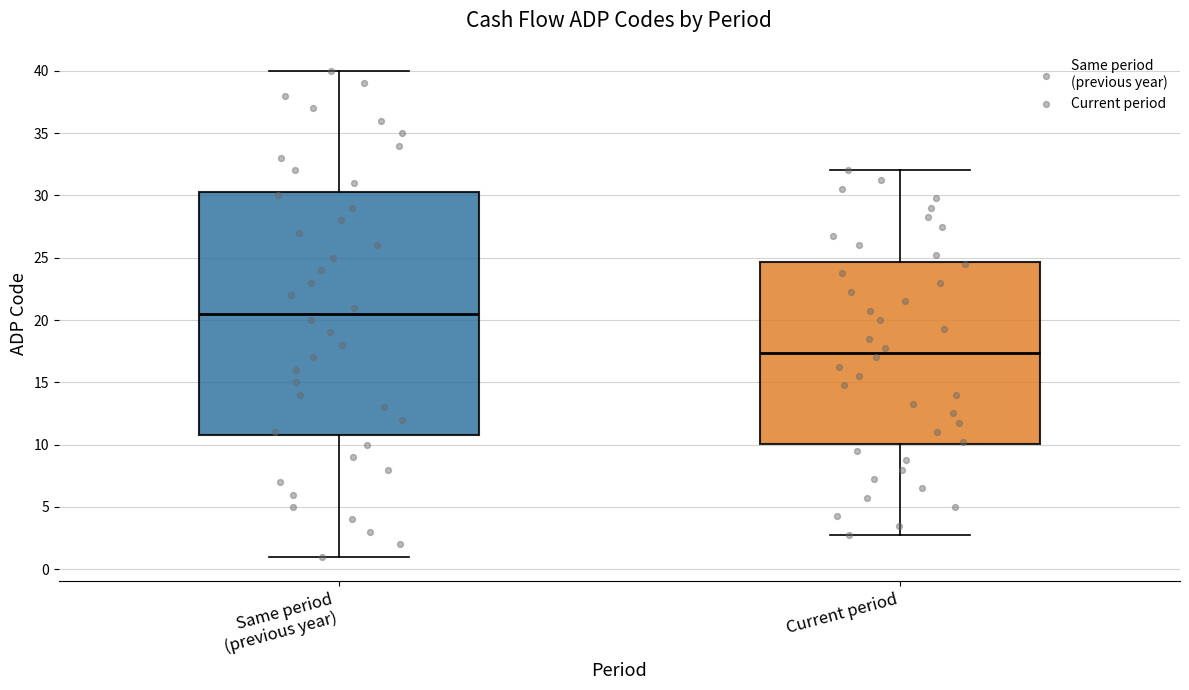

Comparing the boxes themselves (not the whiskers), which one is the tallest?

Same period (previous year)